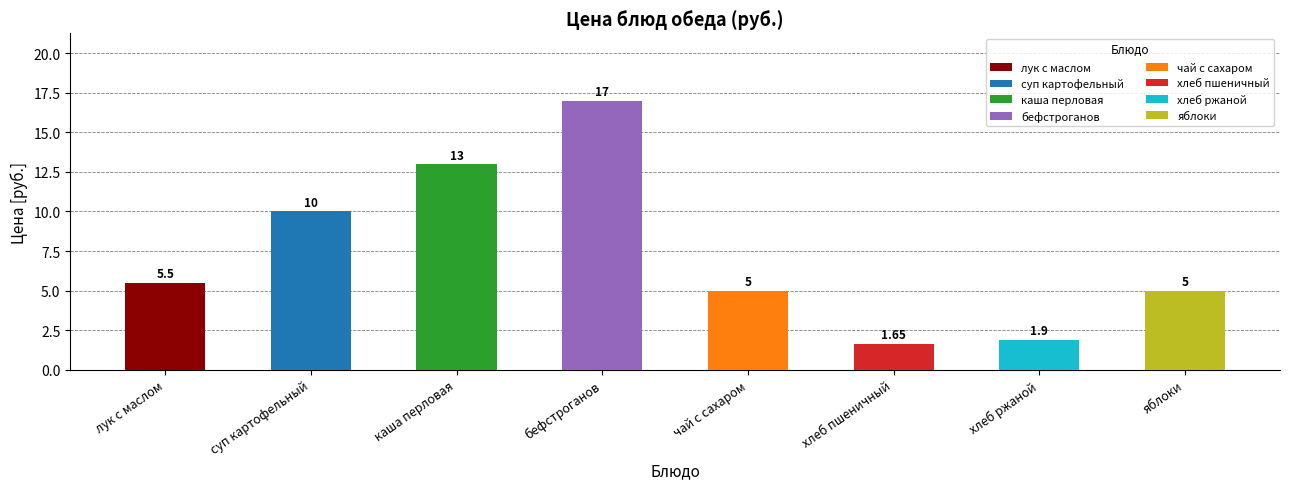

Where is the data nearest to the value 9?

суп картофельный